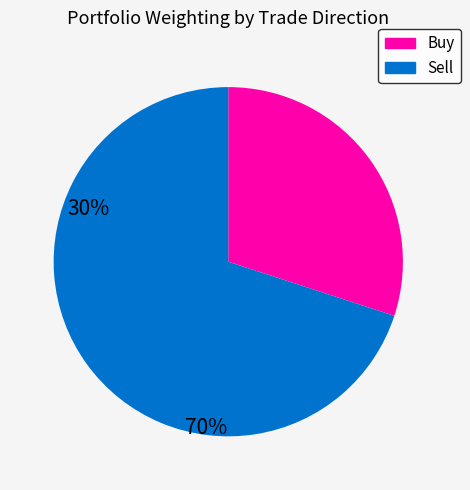

Does any single category account for the majority?

Yes